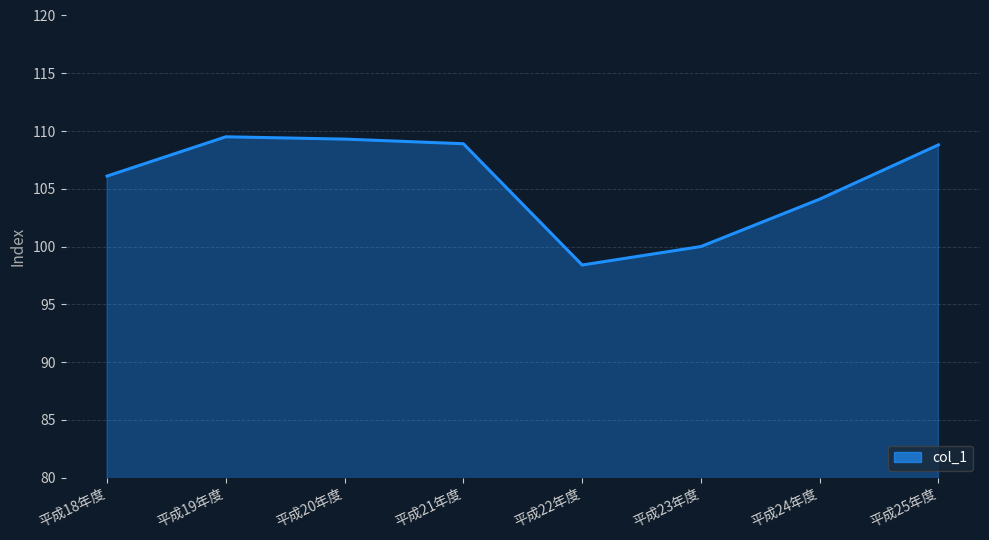

What position from the left is 平成23年度?

6